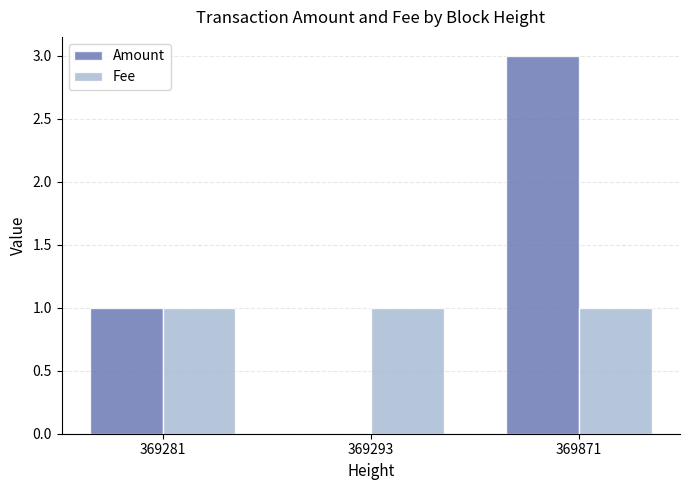

How many groups of bars are there?

3